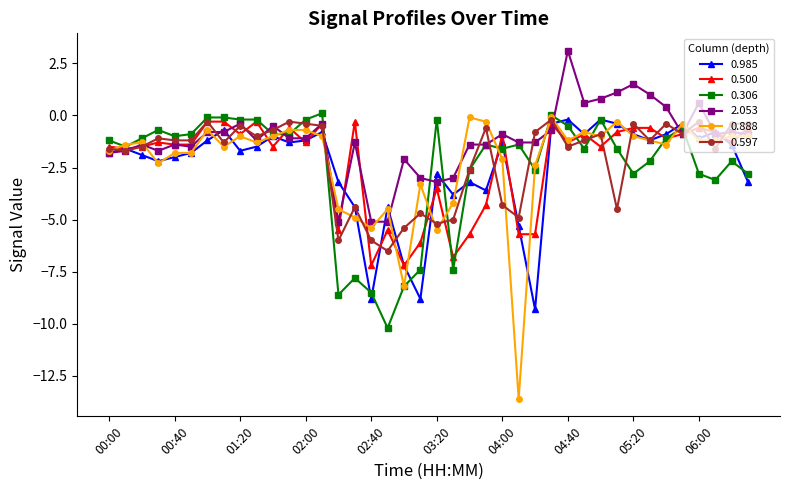

What is the difference between the maximum and minimum values in the 0.985 series?

9.1